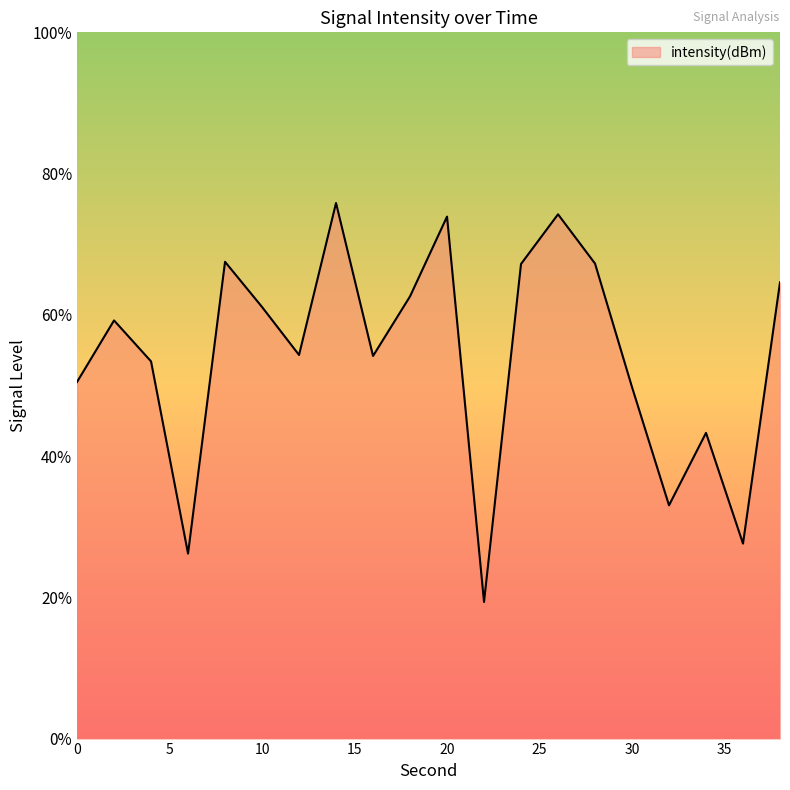

Which category has the highest value across all series?

14